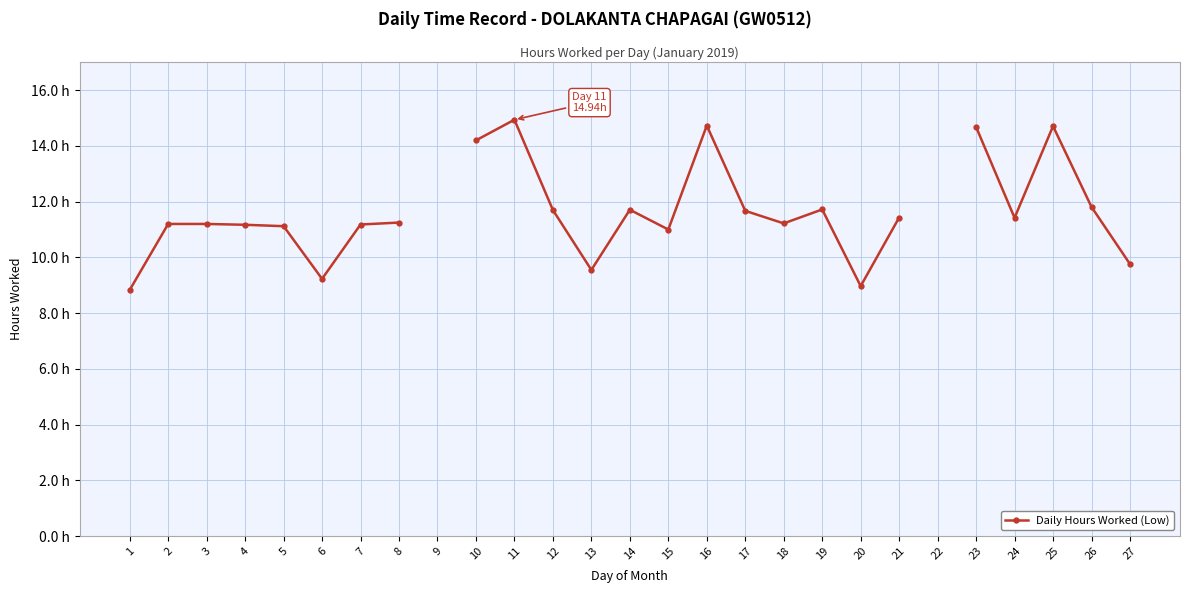

At which category does the data reach its first local valley?

6